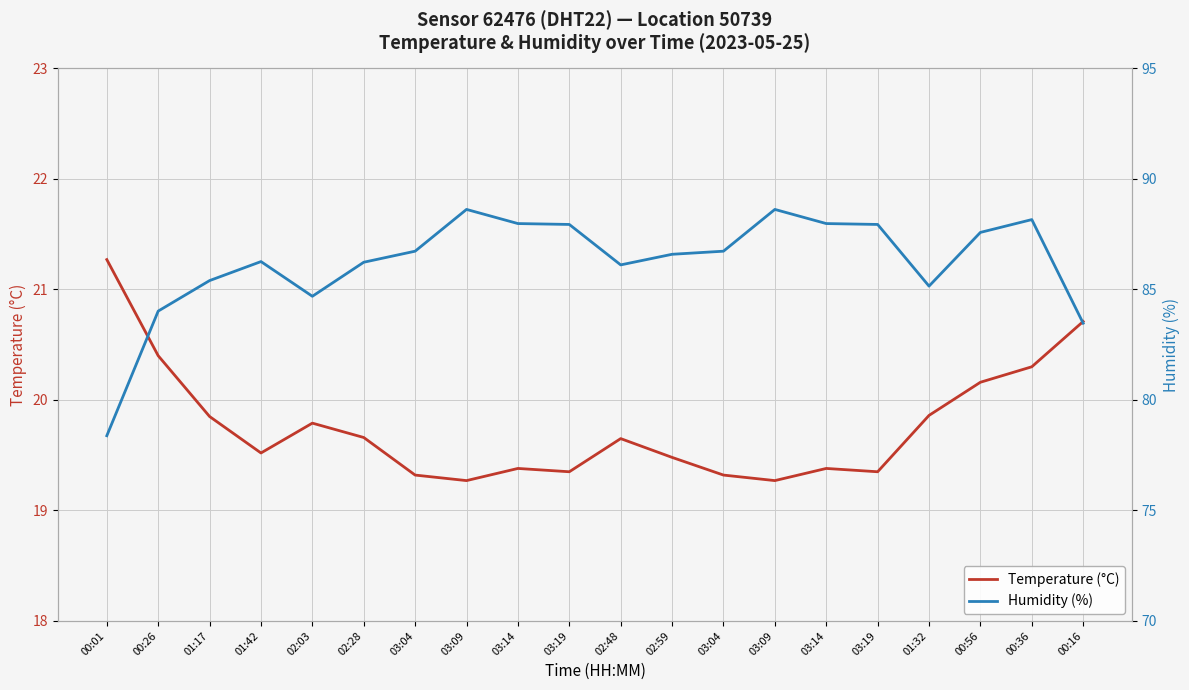

How many values in the Humidity (%) series are below 86?

6